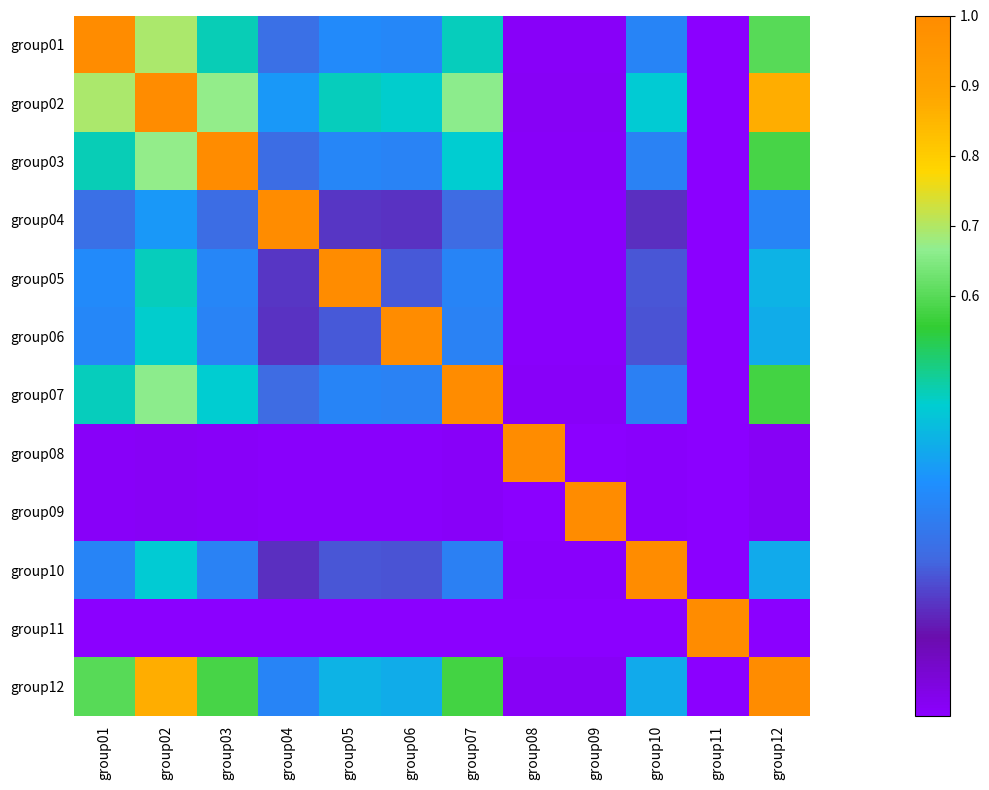

At which category does the chart reach its peak across all series?

group01